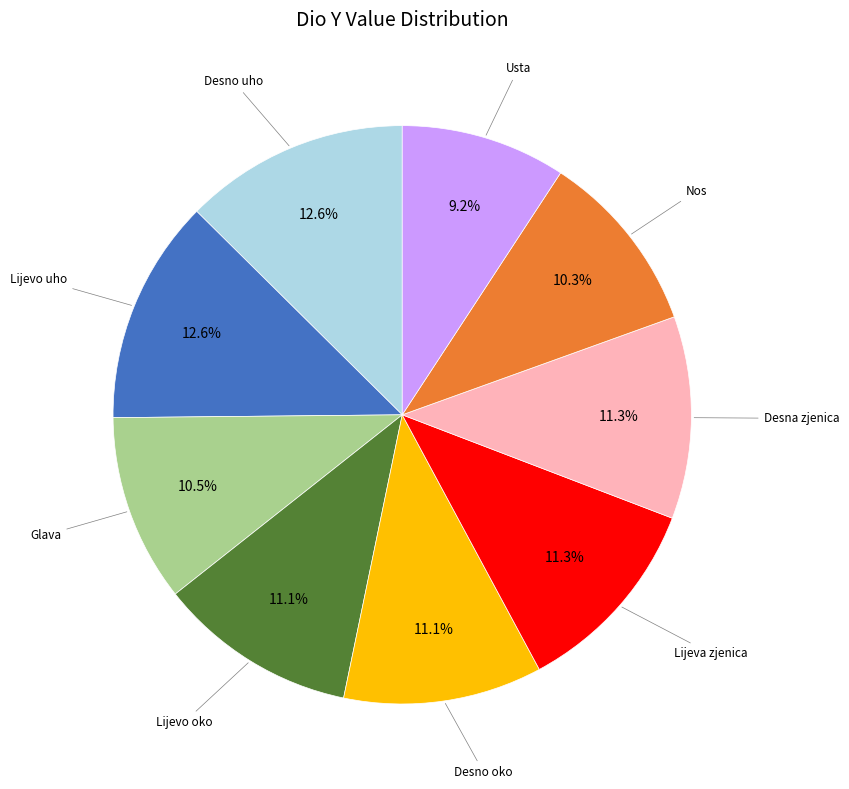

Count the number of slices in the pie.

9